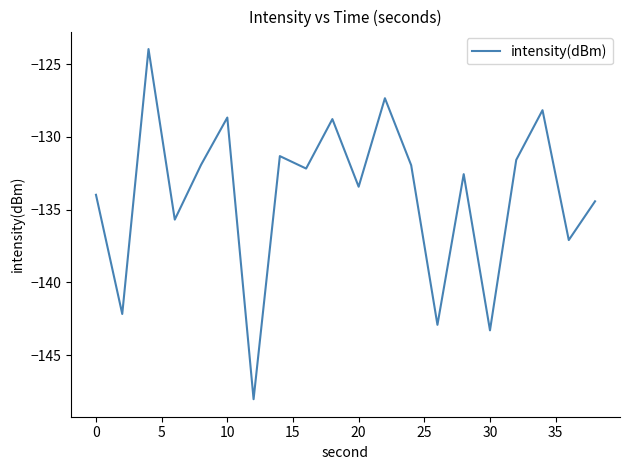

What is the average value?

-134.0